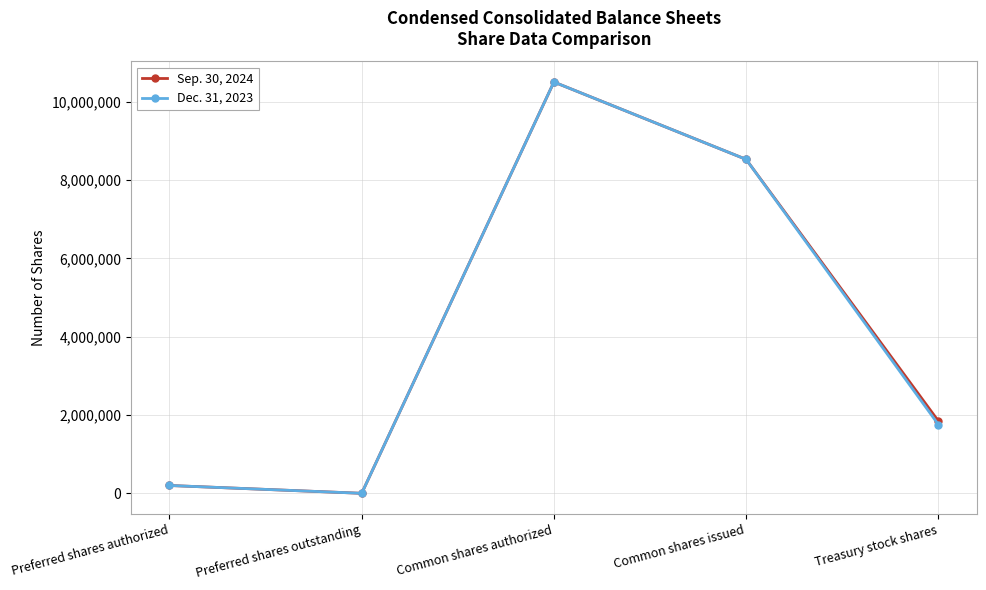

At which category does Sep. 30, 2024 reach its first local peak?

Common shares authorized